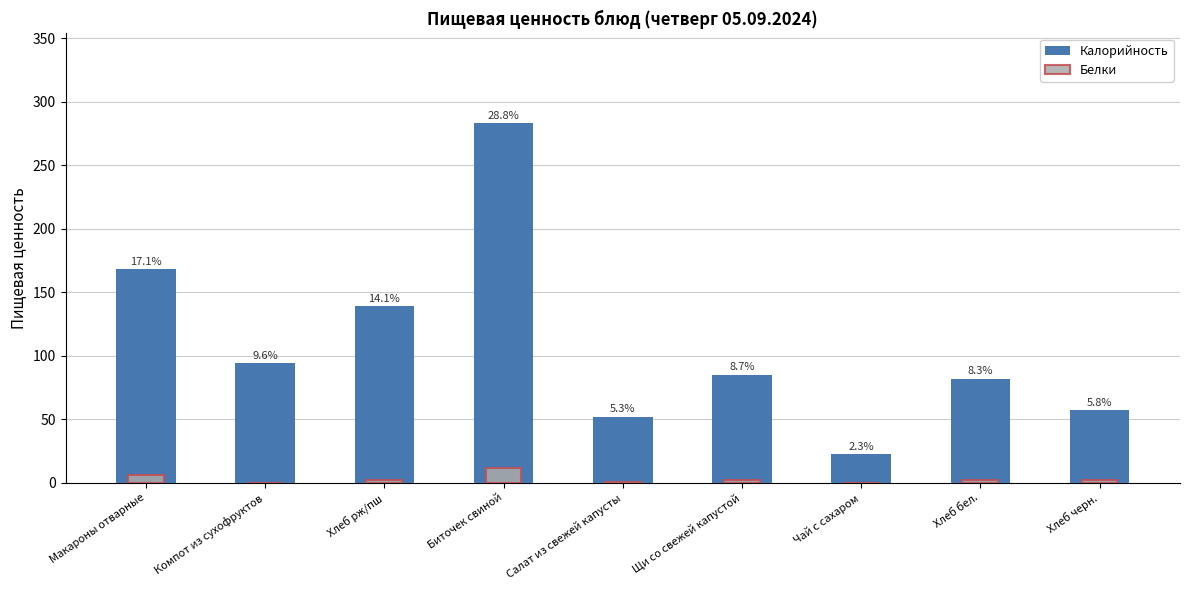

The Белки series shows 12.0 at Биточек свиной. True or false?

True